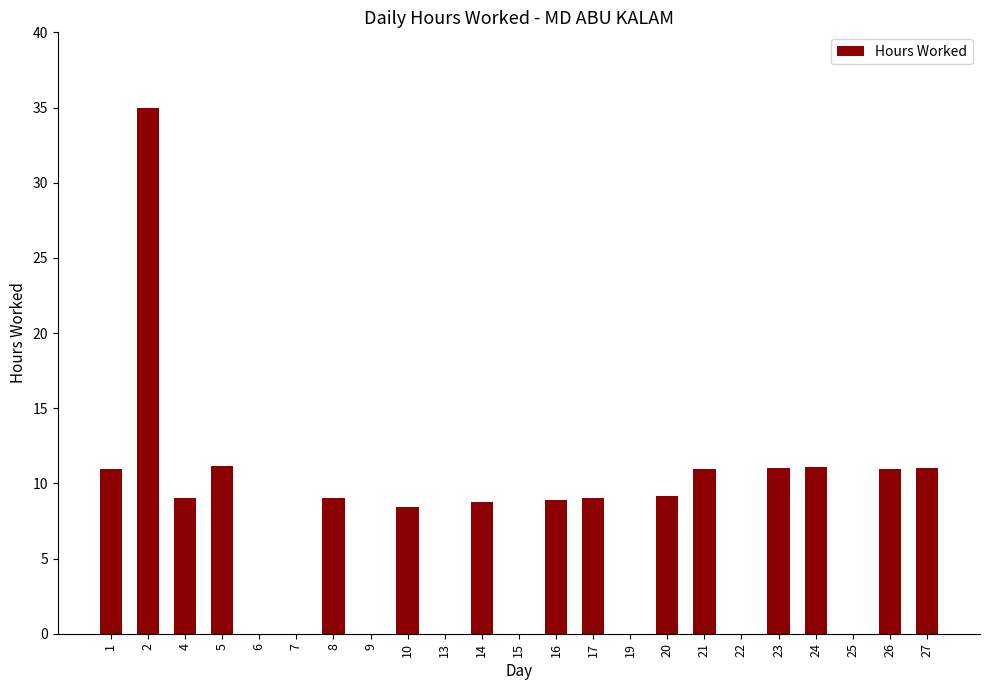

Read the value at 26.

10.9